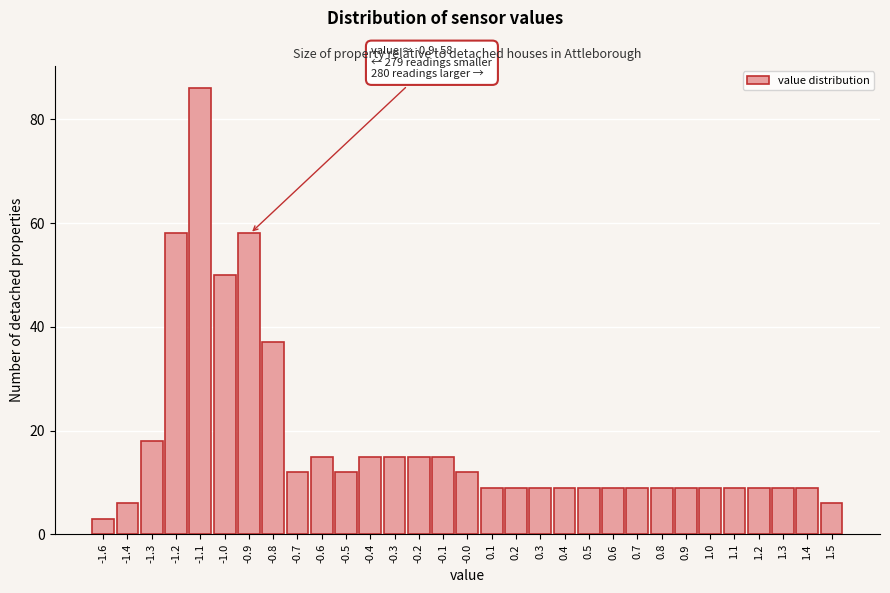

The value at -1.3 is 18. True or false?

True